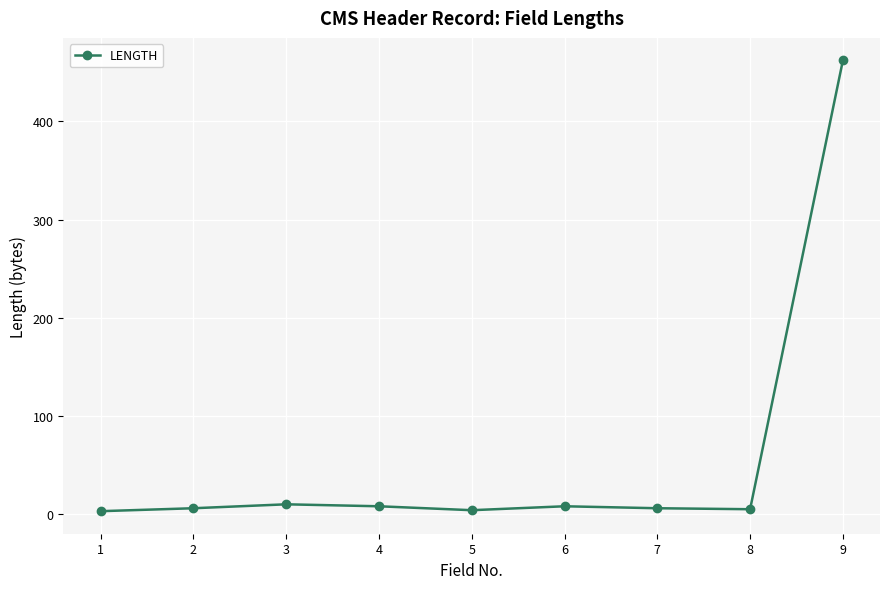

True or false: there are more than 0 points higher than both neighbors.

True